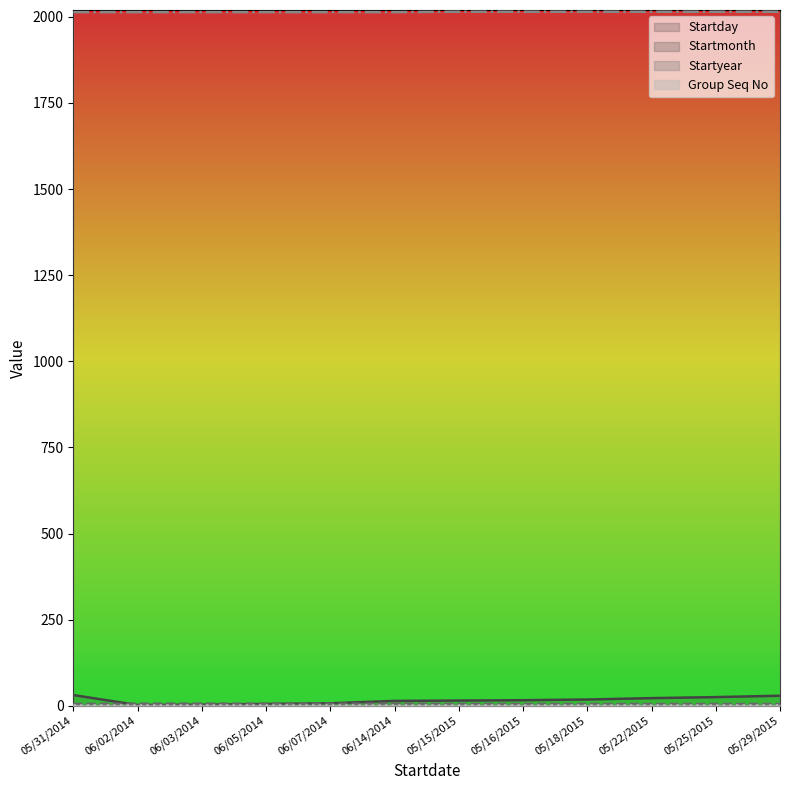

What is the maximum value for Startyear?

2015